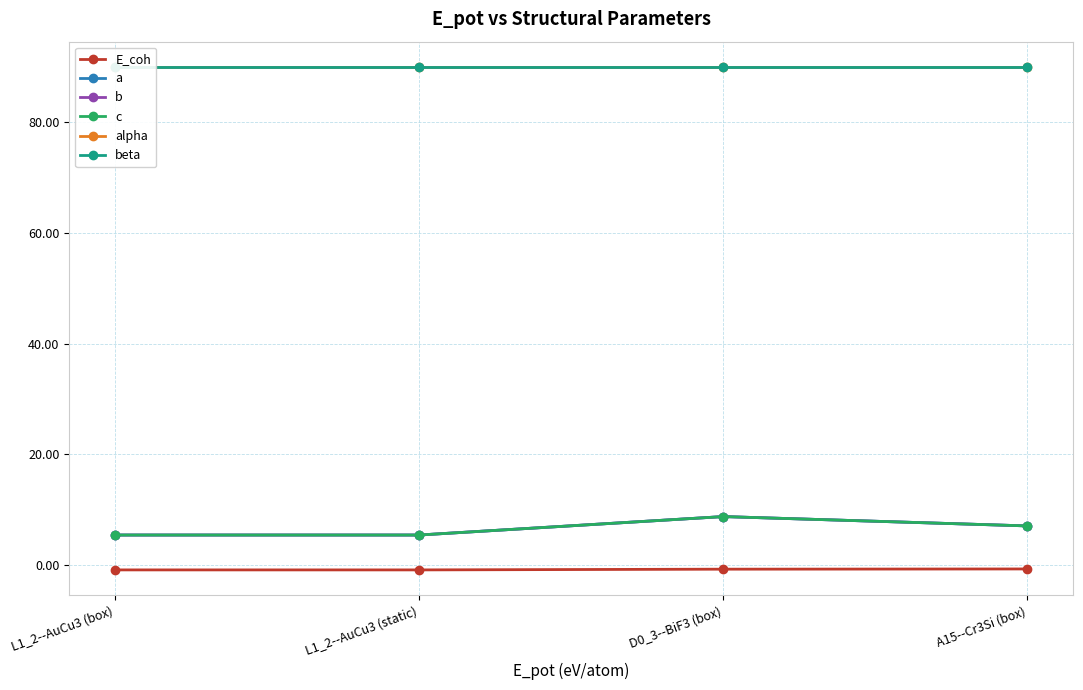

True or false: c and E_coh cross at least once.

False